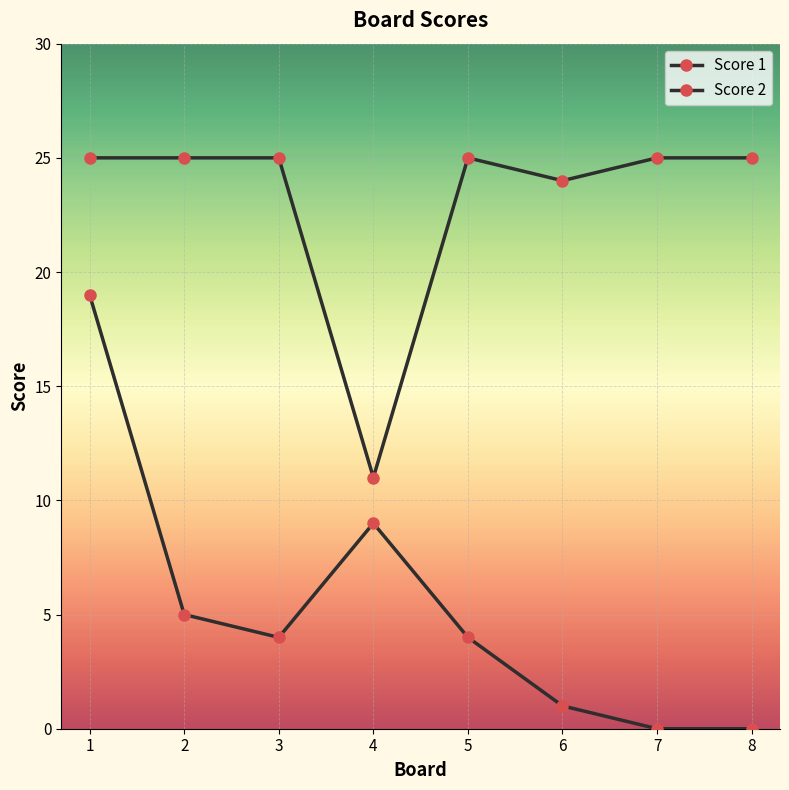

What is the value of the Score 2 point at the 3rd from the left?

4